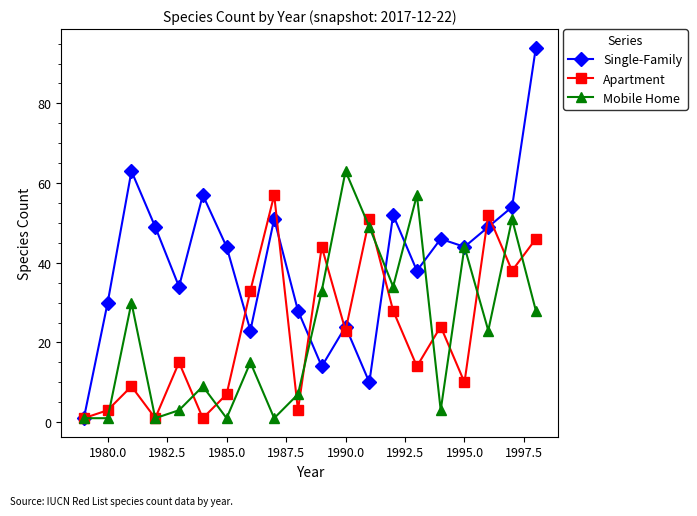

What is the greatest value displayed?

94